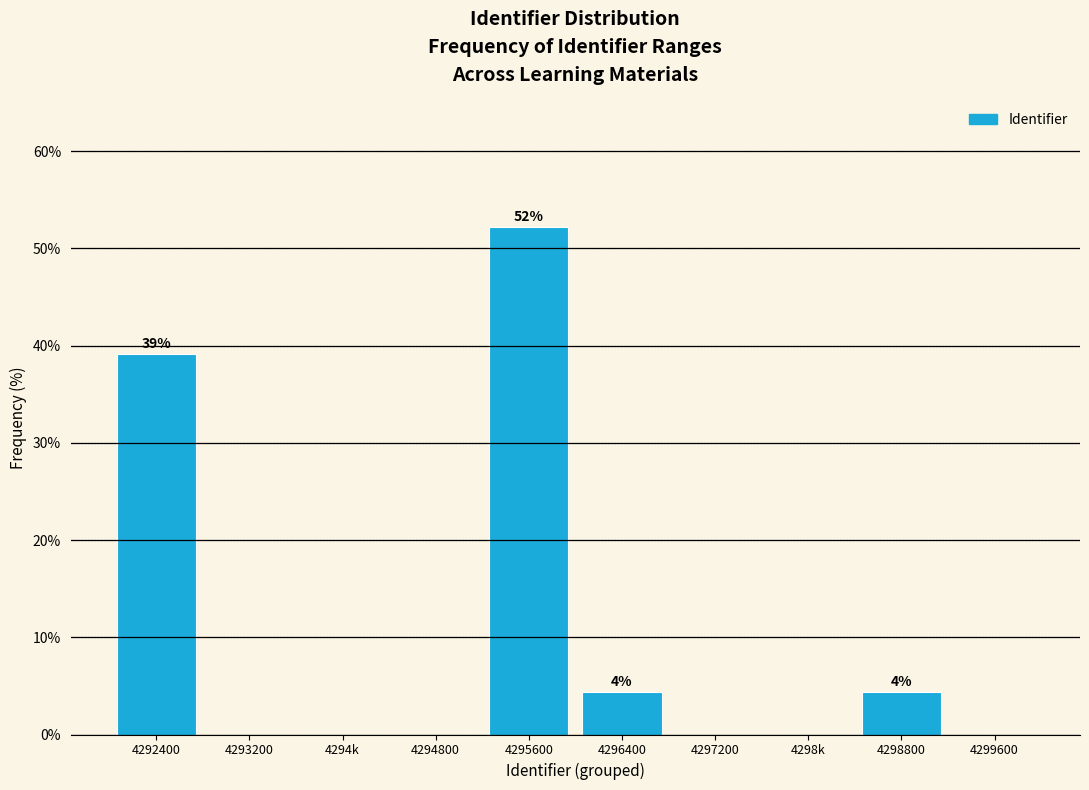

Reading right to left, list all the values displayed in this chart.

4299600=0.0	4298800=4.3	4298k=0.0	4297200=0.0	4296400=4.3	4295600=52.2	4294800=0.0	4294k=0.0	4293200=0.0	4292400=39.1